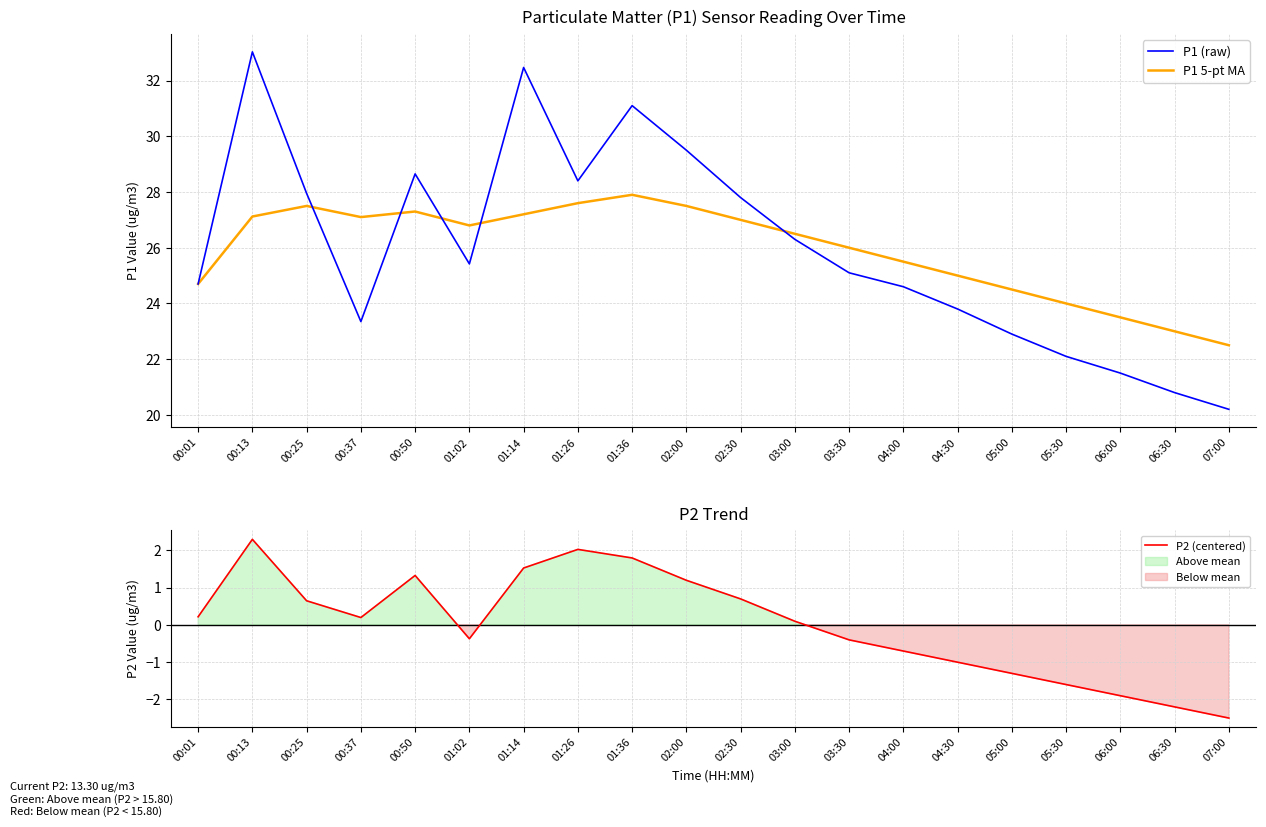

True or false: P1 5-pt MA and P2 (centered) intersect in this chart.

False